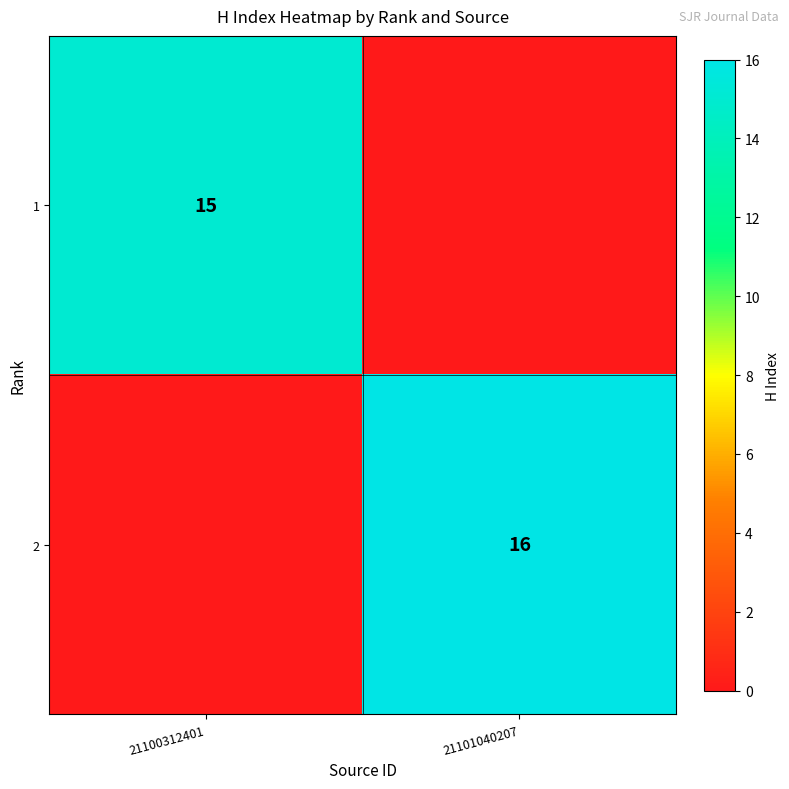

True or false: 1 has a value of 15 at 21100312401.

True